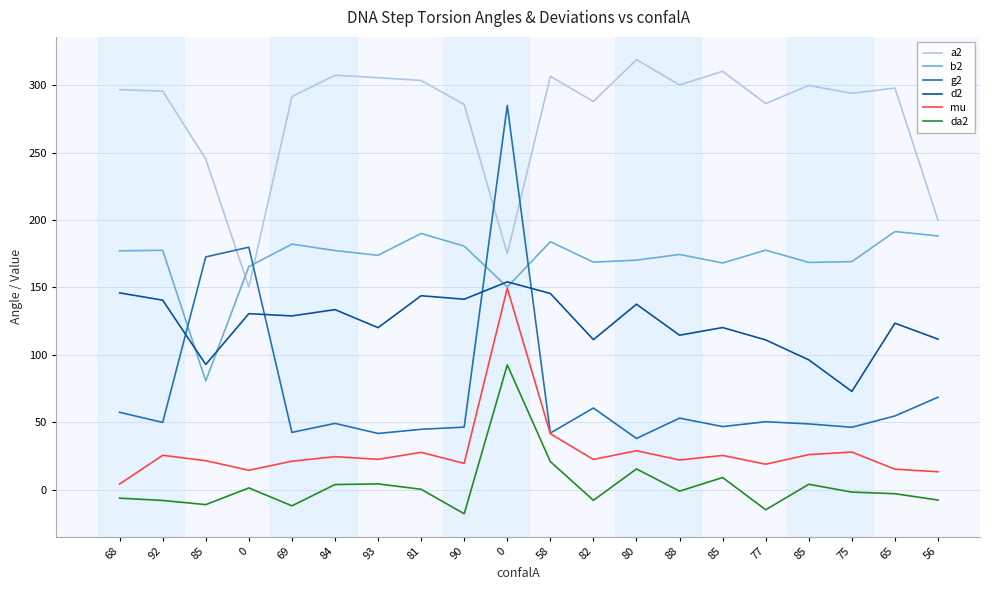

At which category does mu reach its first local peak?

92